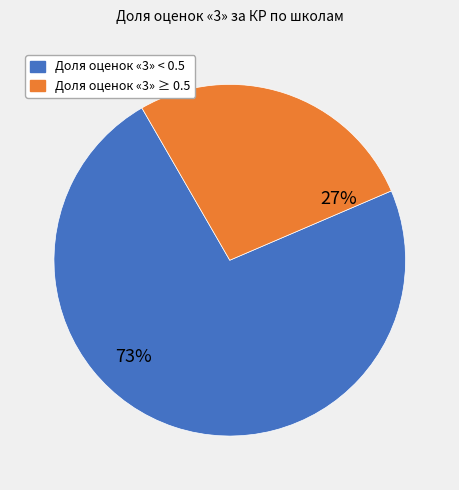

Rank the categories by value from highest to lowest.

Доля оценок «3» < 0.5, Доля оценок «3» ≥ 0.5